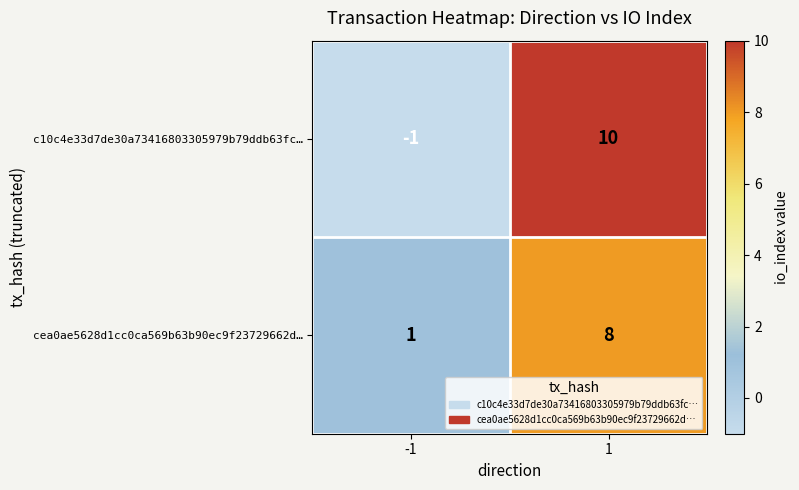

Is it true that c10c4e33d7de30a73416803305979b79ddb63fc… equals 0 at -1?

False